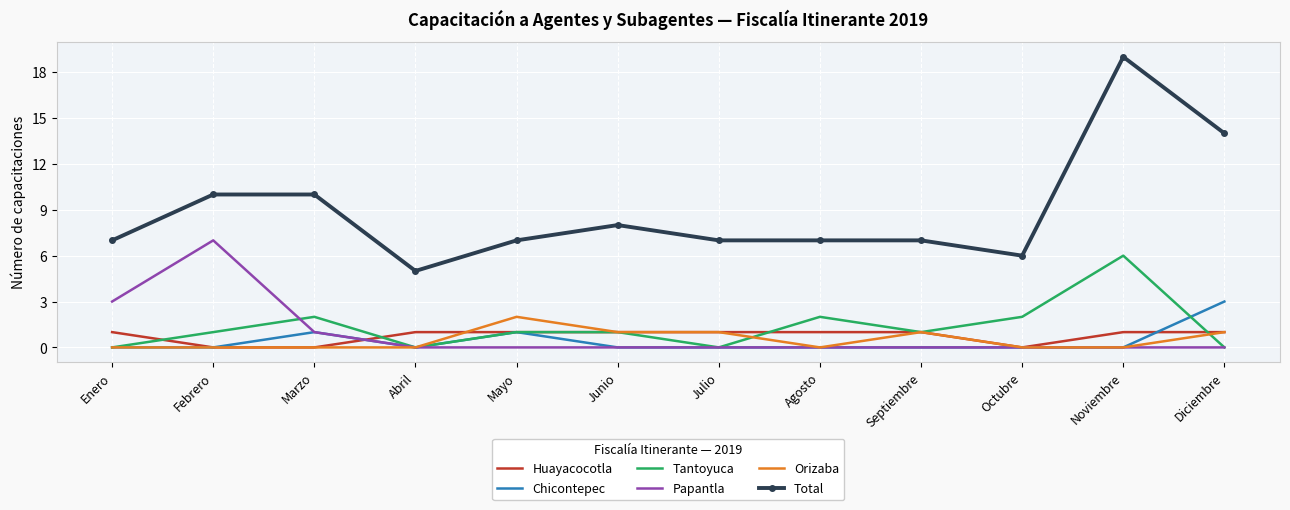

Rank the series by their maximum value, from lowest to highest.

Huayacocotla, Orizaba, Chicontepec, Tantoyuca, Papantla, Total